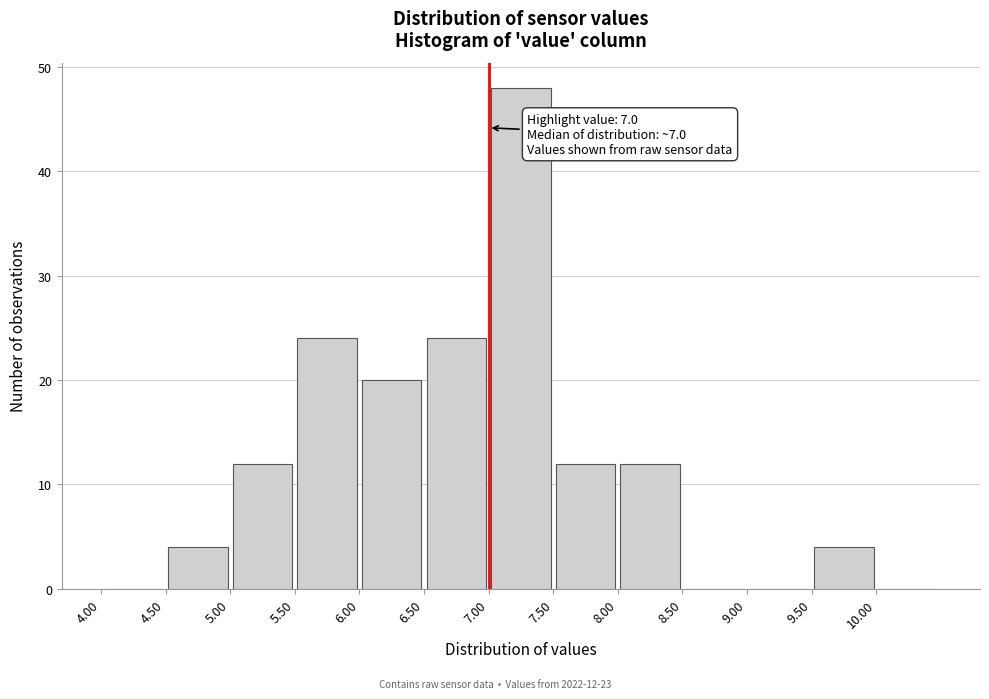

Which range on the x-axis has the tallest bar?

7.0 to 7.5